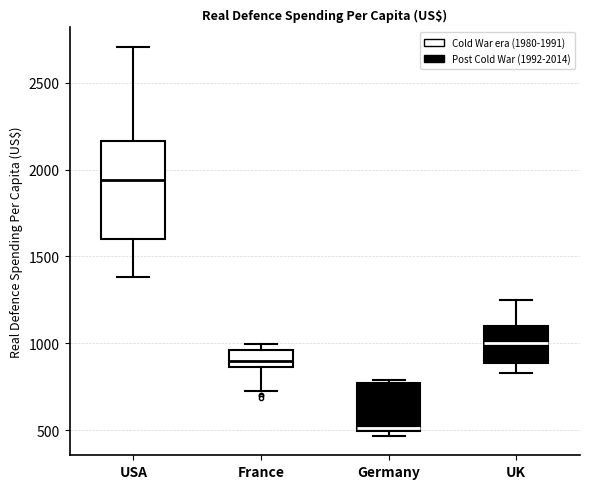

Reading left to right, read every box against the y-axis: the position of its median line, the range the box covers, and the ends of its whiskers. The values are not printed on the chart, so give them approximately, as read against the axis.

USA: median 1950, box 1600 to 2150, whiskers 1400 to 2700
France: median 900, box 850 to 950, whiskers 750 to 1000
Germany: median 500 (just above the box's lower edge), box 500 to 750, whiskers 450 to 800
UK: median 1000, box 900 to 1100, whiskers 850 to 1250